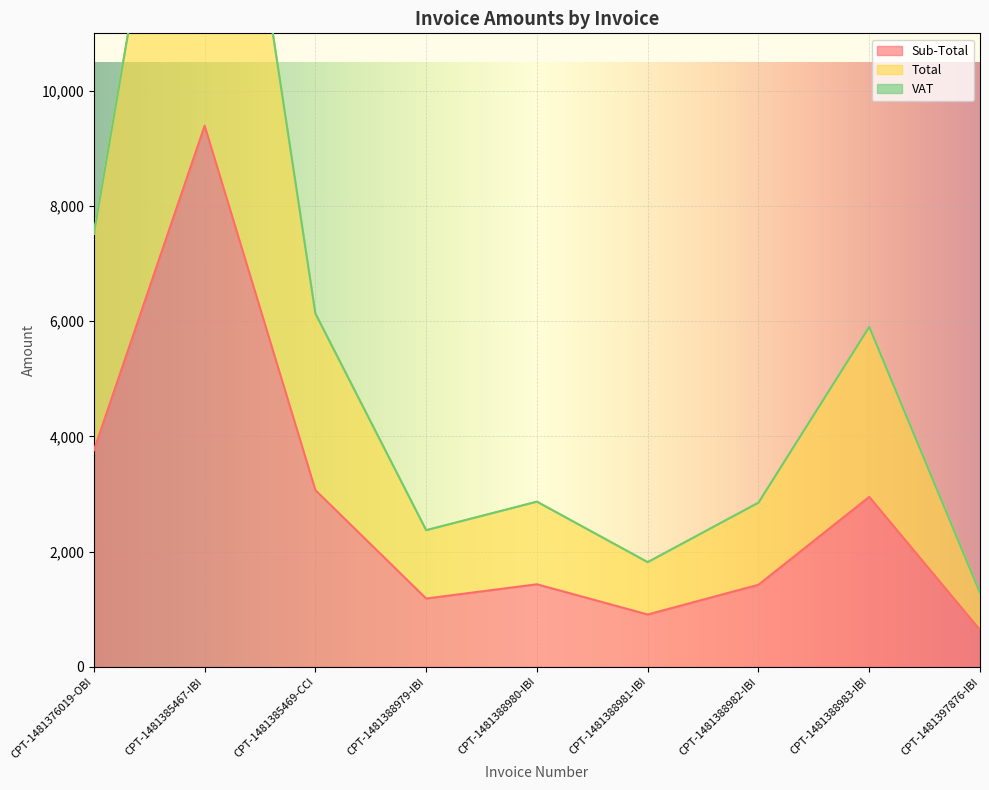

What value does the Sub-Total series have at CPT-1481388982-IBI?

1425.4